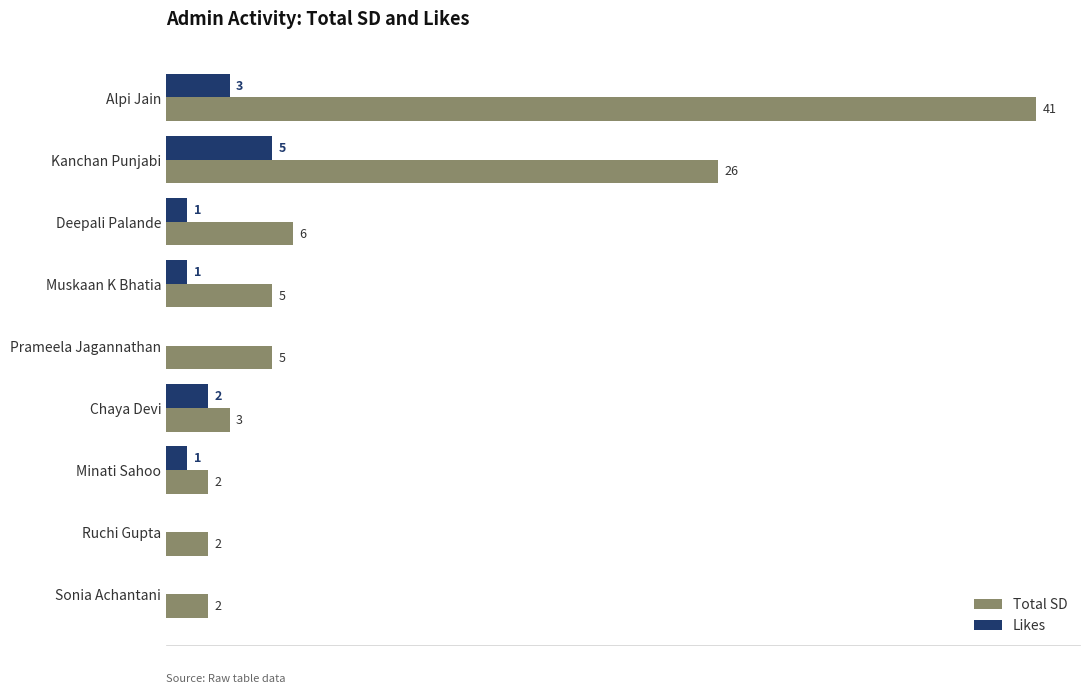

At which label is Likes closest to 2?

Chaya Devi